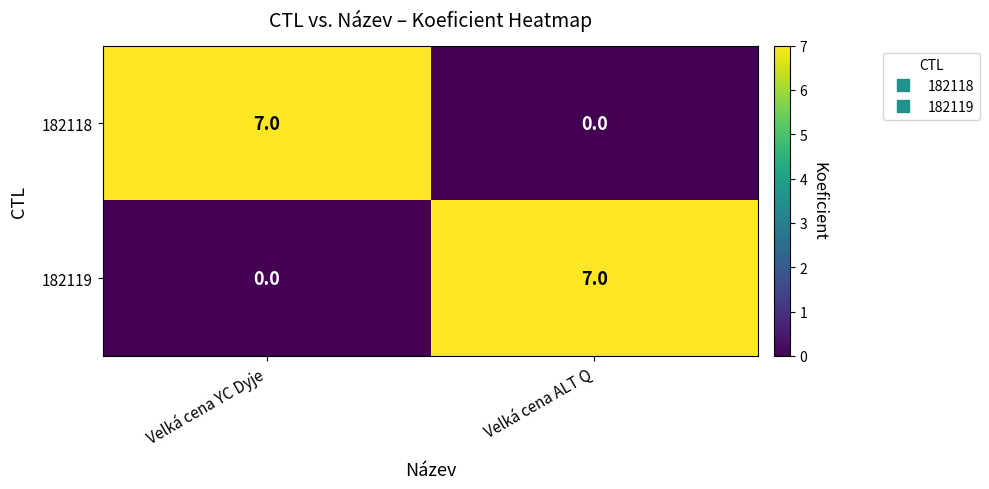

What value does the 182118 series have at Velká cena YC Dyje?

7